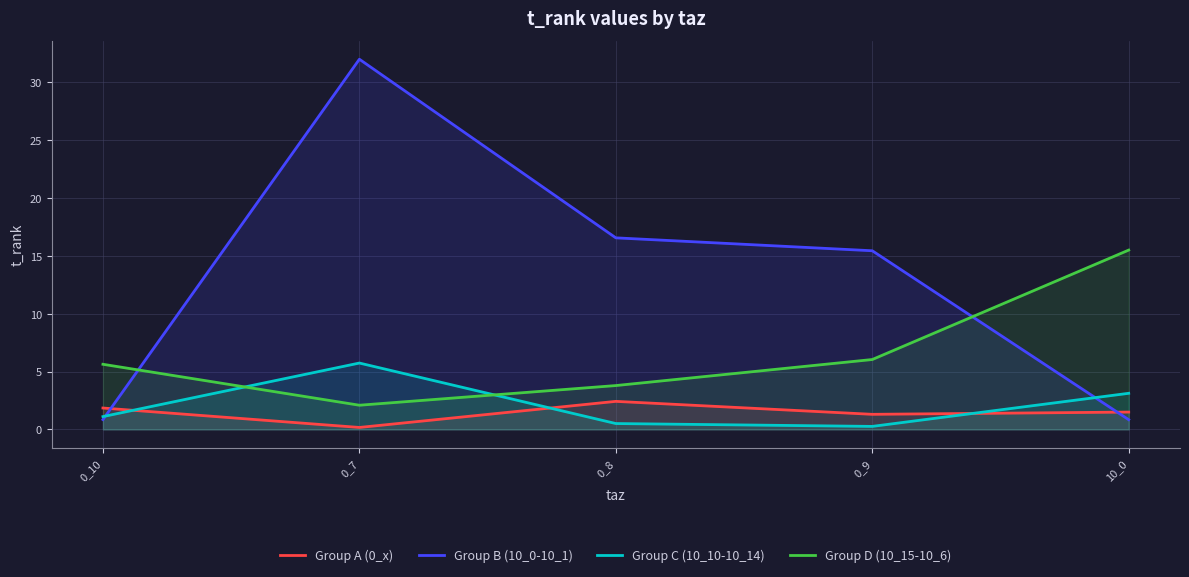

At which category does Group C (10_10-10_14) reach its first local peak?

0_7